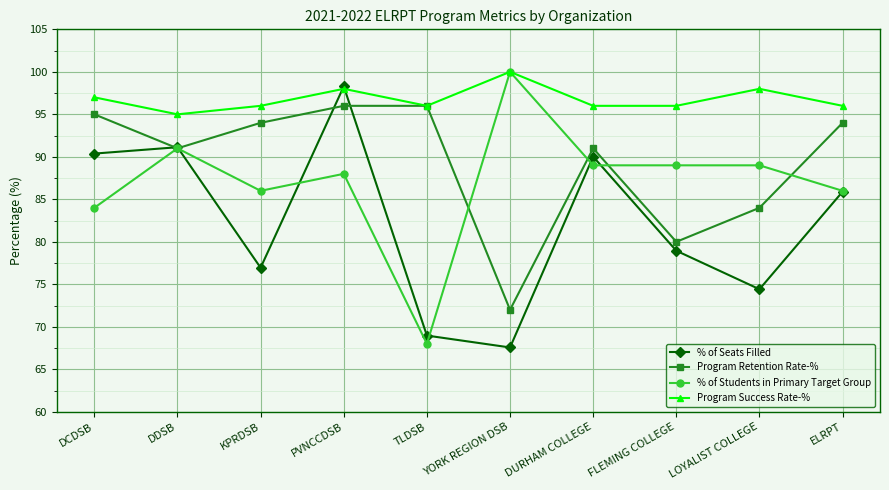

At which category does the chart reach its minimum across all series?

YORK REGION DSB